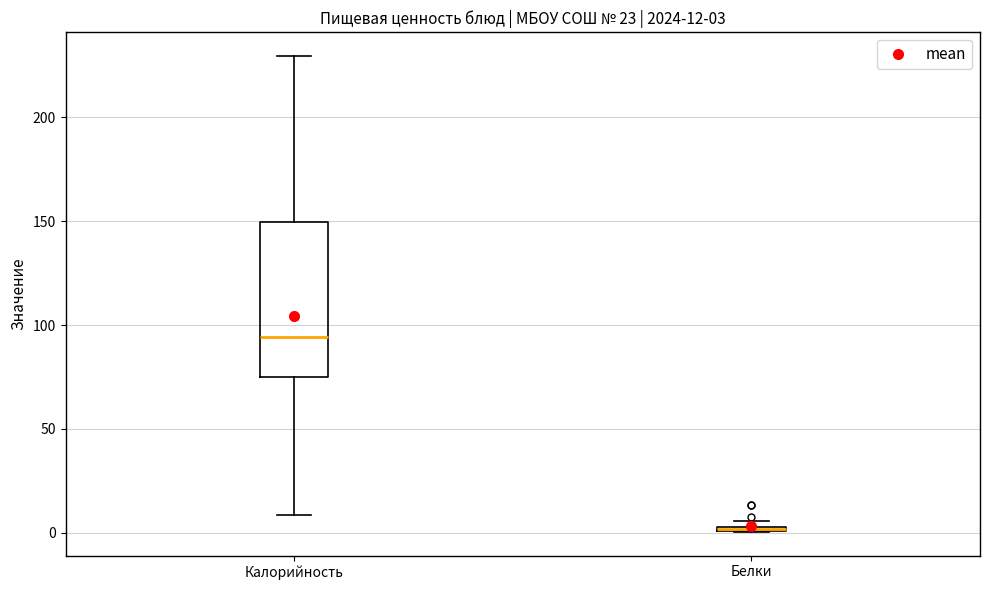

Which box is the tallest, from its lower edge to its upper edge?

Калорийность